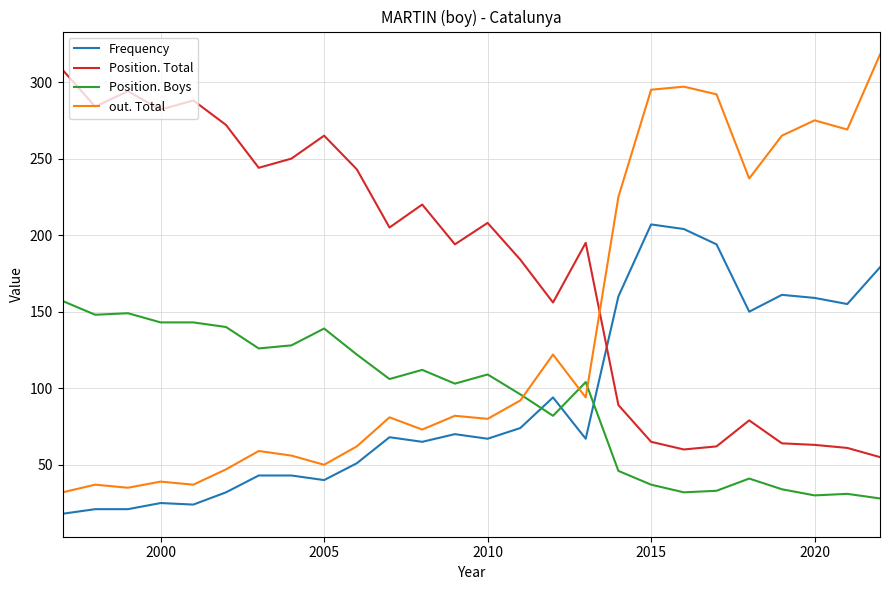

What is the maximum value shown in the chart?

318